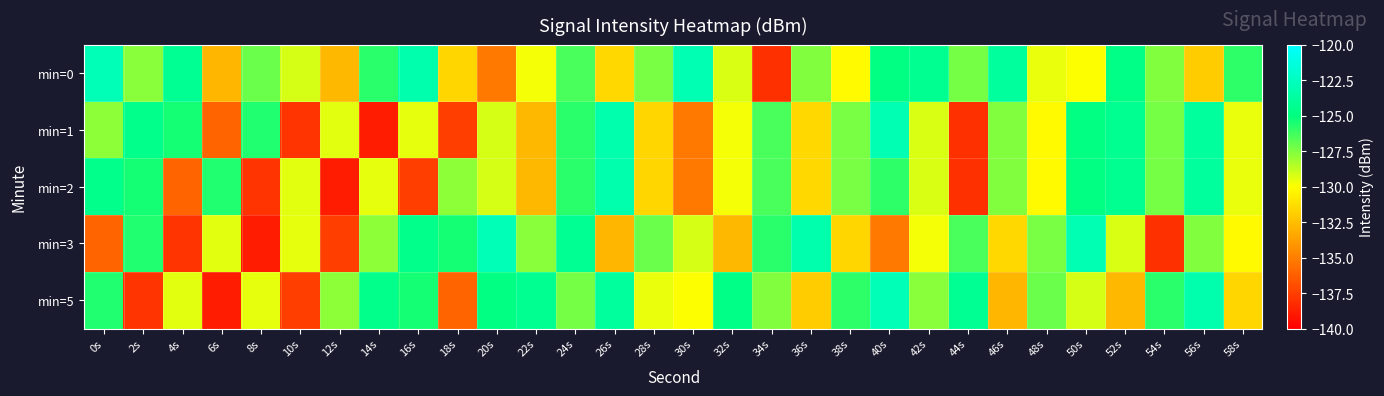

Reading left to right, list all the values displayed in this chart.

min=0: 0s=-122.8	2s=-127.7	4s=-124.3	6s=-132.9	8s=-127.1	10s=-129.1	12s=-132.7	14s=-125.8	16s=-123.3	18s=-131.6	20s=-135.2	22s=-129.8	24s=-126.5	26s=-131.5	28s=-127.4	30s=-123.0	32s=-129.2	34s=-138.1	36s=-127.5	38s=-130.2	40s=-124.9	42s=-124.3	44s=-127.3	46s=-123.9	48s=-129.5	50s=-129.9	52s=-124.7	54s=-127.6	56s=-132.0	58s=-125.9
min=1: 0s=-127.8	2s=-124.6	4s=-125.4	6s=-136.1	8s=-125.7	10s=-137.9	12s=-129.4	14s=-138.9	16s=-129.5	18s=-137.6	20s=-129.1	22s=-132.7	24s=-125.8	26s=-123.3	28s=-131.6	30s=-135.2	32s=-129.8	34s=-126.5	36s=-131.5	38s=-127.4	40s=-123.0	42s=-129.2	44s=-138.1	46s=-127.5	48s=-130.2	50s=-124.9	52s=-124.3	54s=-127.3	56s=-123.9	58s=-129.5
min=2: 0s=-124.6	2s=-125.4	4s=-136.1	6s=-125.7	8s=-137.9	10s=-129.4	12s=-138.9	14s=-129.5	16s=-137.6	18s=-127.8	20s=-129.1	22s=-132.7	24s=-125.8	26s=-123.3	28s=-131.6	30s=-135.2	32s=-129.8	34s=-126.5	36s=-131.5	38s=-127.4	40s=-125.9	42s=-129.2	44s=-138.1	46s=-127.5	48s=-130.2	50s=-124.9	52s=-124.3	54s=-127.3	56s=-123.9	58s=-129.5
min=3: 0s=-136.1	2s=-125.7	4s=-137.9	6s=-129.4	8s=-138.9	10s=-129.5	12s=-137.6	14s=-127.8	16s=-124.6	18s=-125.4	20s=-122.8	22s=-127.7	24s=-124.3	26s=-132.9	28s=-127.1	30s=-129.1	32s=-132.7	34s=-125.8	36s=-123.3	38s=-131.6	40s=-135.2	42s=-129.8	44s=-126.5	46s=-131.5	48s=-127.4	50s=-123.0	52s=-129.2	54s=-138.1	56s=-127.5	58s=-130.2
min=5: 0s=-125.7	2s=-137.9	4s=-129.4	6s=-138.9	8s=-129.5	10s=-137.6	12s=-127.8	14s=-124.6	16s=-125.4	18s=-136.1	20s=-124.9	22s=-124.3	24s=-127.3	26s=-123.9	28s=-129.5	30s=-129.9	32s=-124.7	34s=-127.6	36s=-132.0	38s=-125.9	40s=-122.8	42s=-127.7	44s=-124.3	46s=-132.9	48s=-127.1	50s=-129.1	52s=-132.7	54s=-125.8	56s=-123.3	58s=-131.6